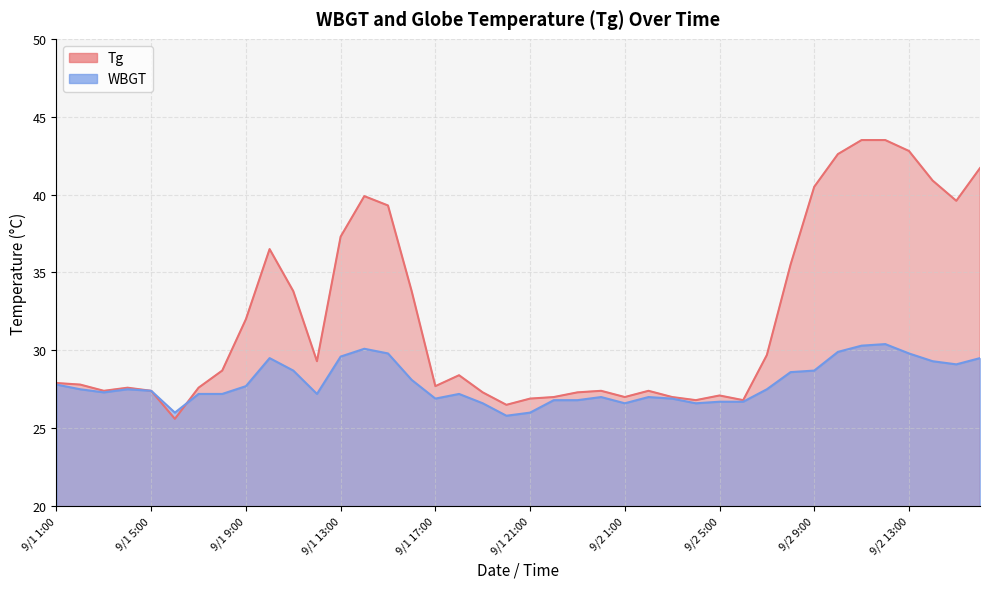

What are all the series names shown in the legend?

Tg, WBGT